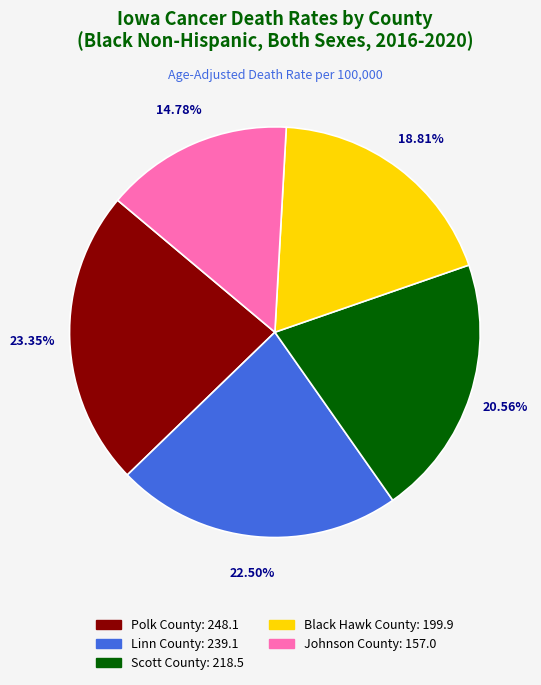

What percentage is the Black Hawk County slice, to the nearest percent?

19%